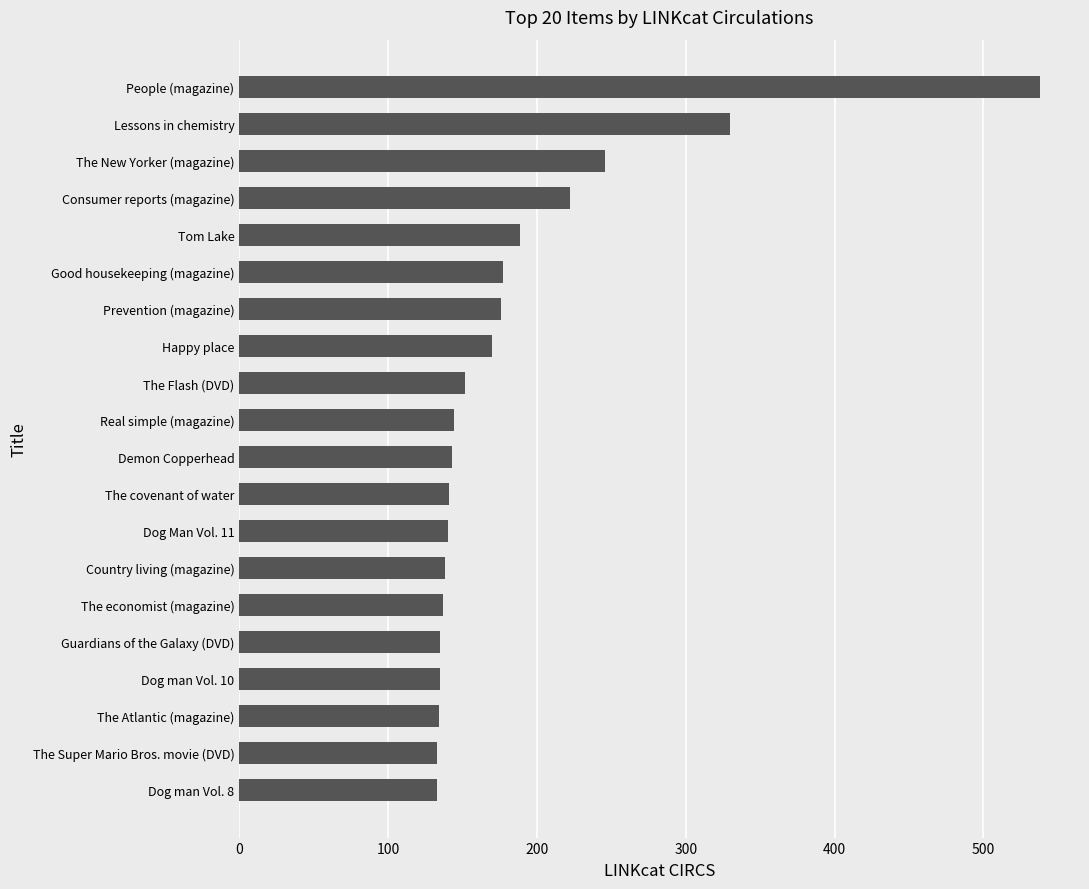

How many series are shown in this chart?

1